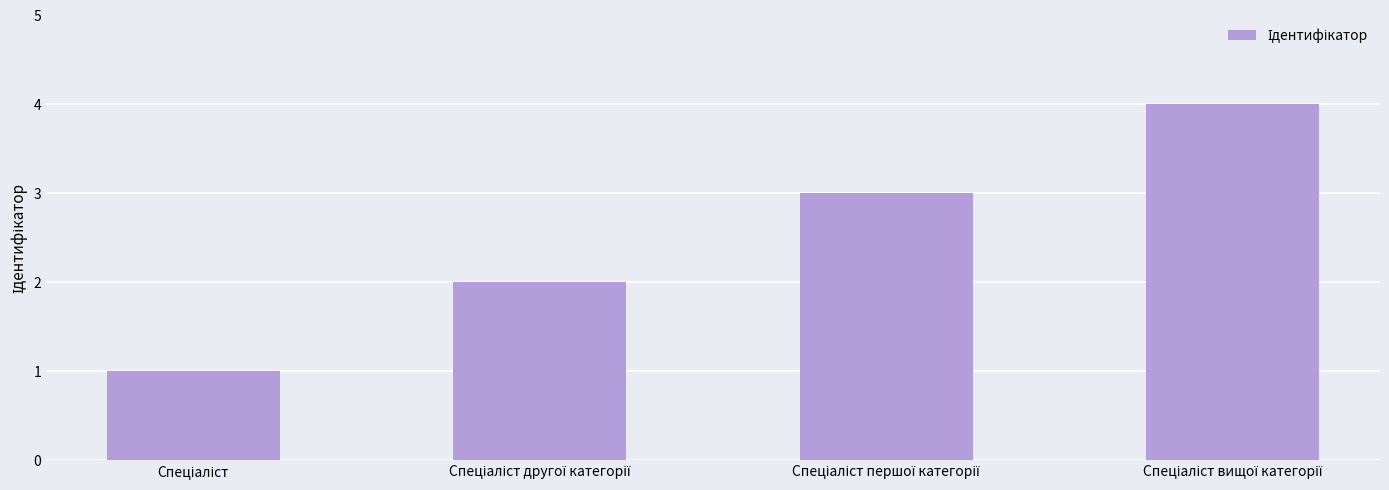

What is the difference between the maximum and minimum values?

3